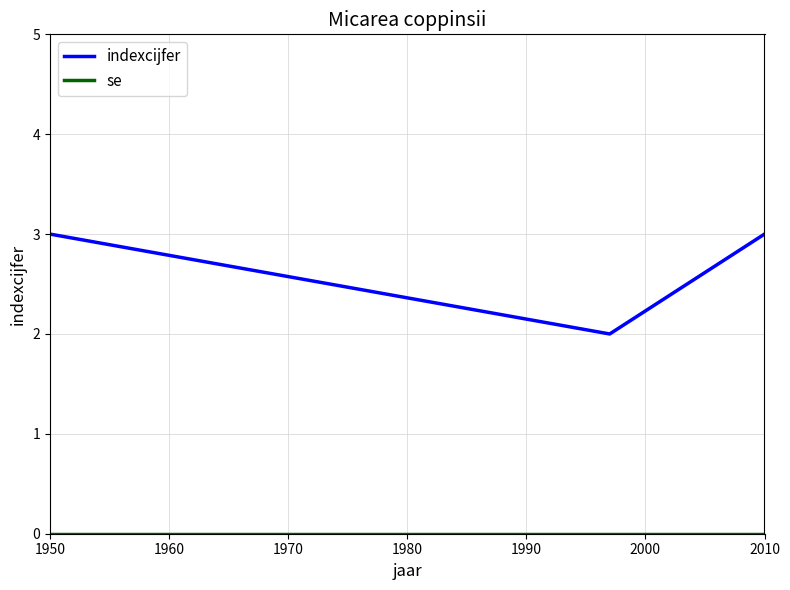

What is the maximum value shown in the chart?

3